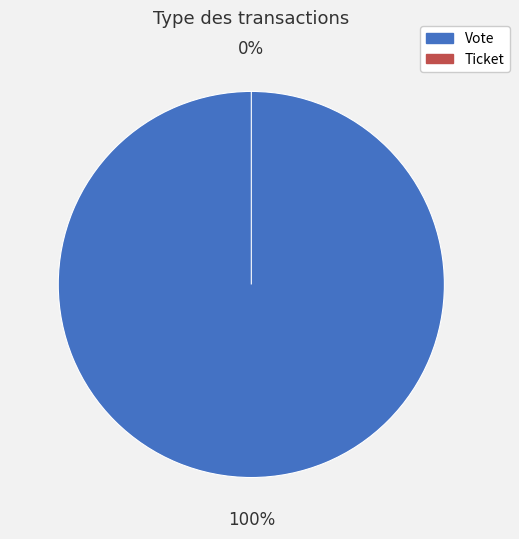

Count the number of slices in the pie.

2